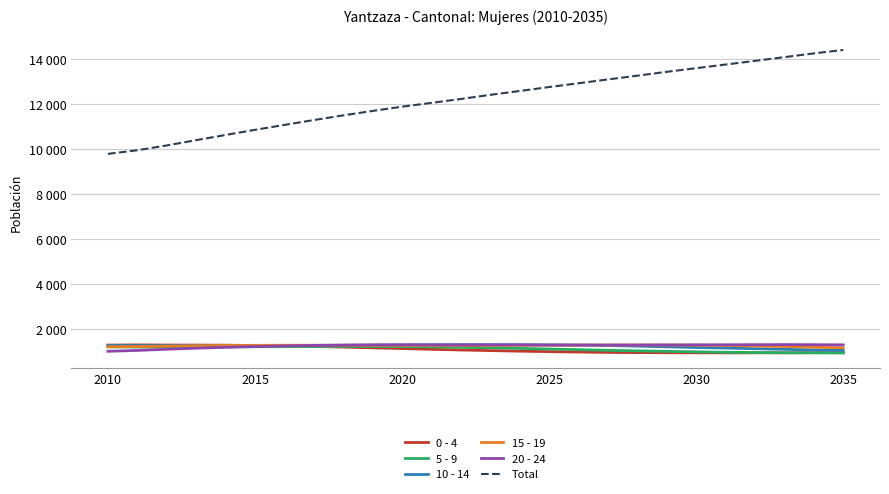

What is the difference between the maximum and second lowest values in the 0 - 4 series?

351